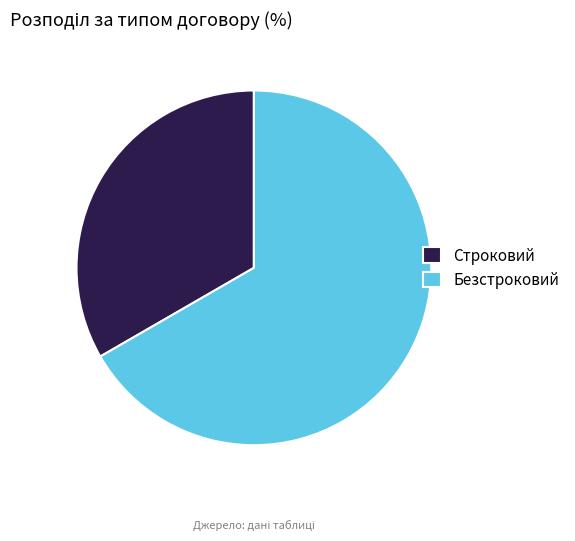

True or false: Строковий accounts for 33% of the total.

True